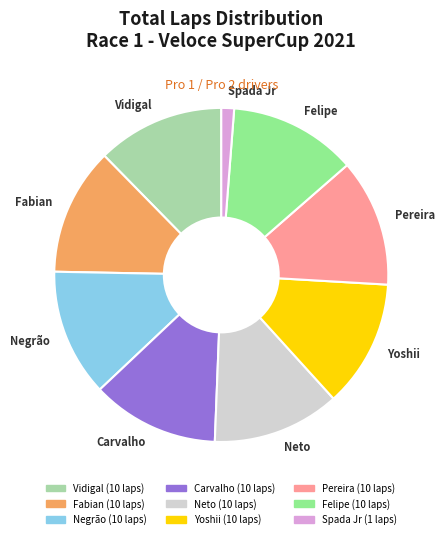

Combined, do Carvalho and Fabian account for over 50%?

No